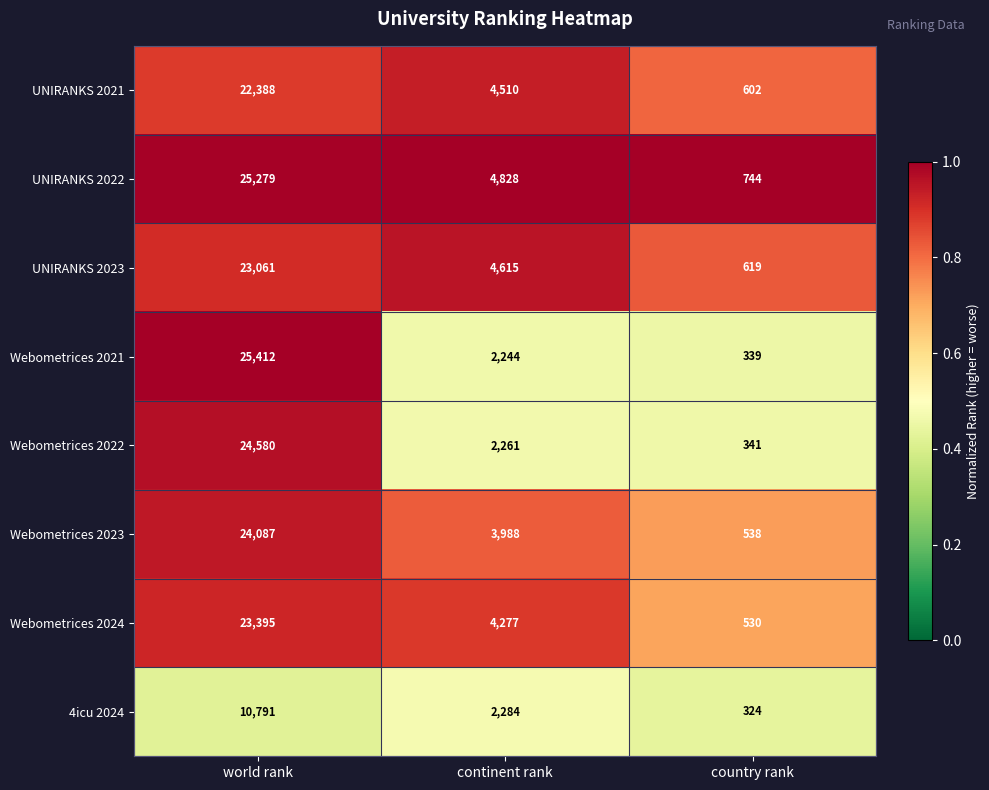

Reading left to right, list all the values displayed in this chart.

UNIRANKS 2021: world rank=22388	continent rank=4510	country rank=602
UNIRANKS 2022: world rank=25279	continent rank=4828	country rank=744
UNIRANKS 2023: world rank=23061	continent rank=4615	country rank=619
Webometrices 2021: world rank=25412	continent rank=2244	country rank=339
Webometrices 2022: world rank=24580	continent rank=2261	country rank=341
Webometrices 2023: world rank=24087	continent rank=3988	country rank=538
Webometrices 2024: world rank=23395	continent rank=4277	country rank=530
4icu 2024: world rank=10791	continent rank=2284	country rank=324